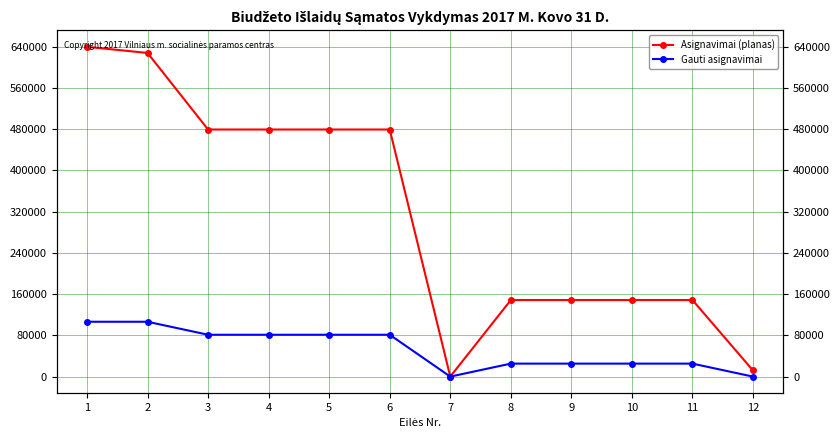

At which category does Asignavimai (planas) reach its first local valley?

7